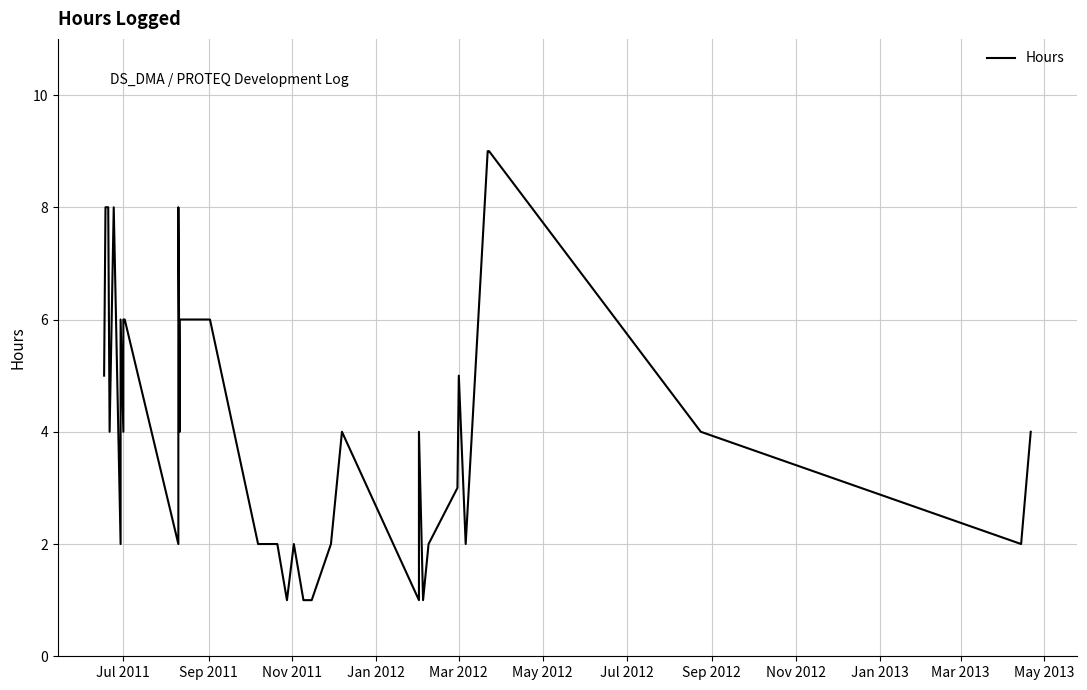

True or false: the data has more than 0 interior local peaks.

True